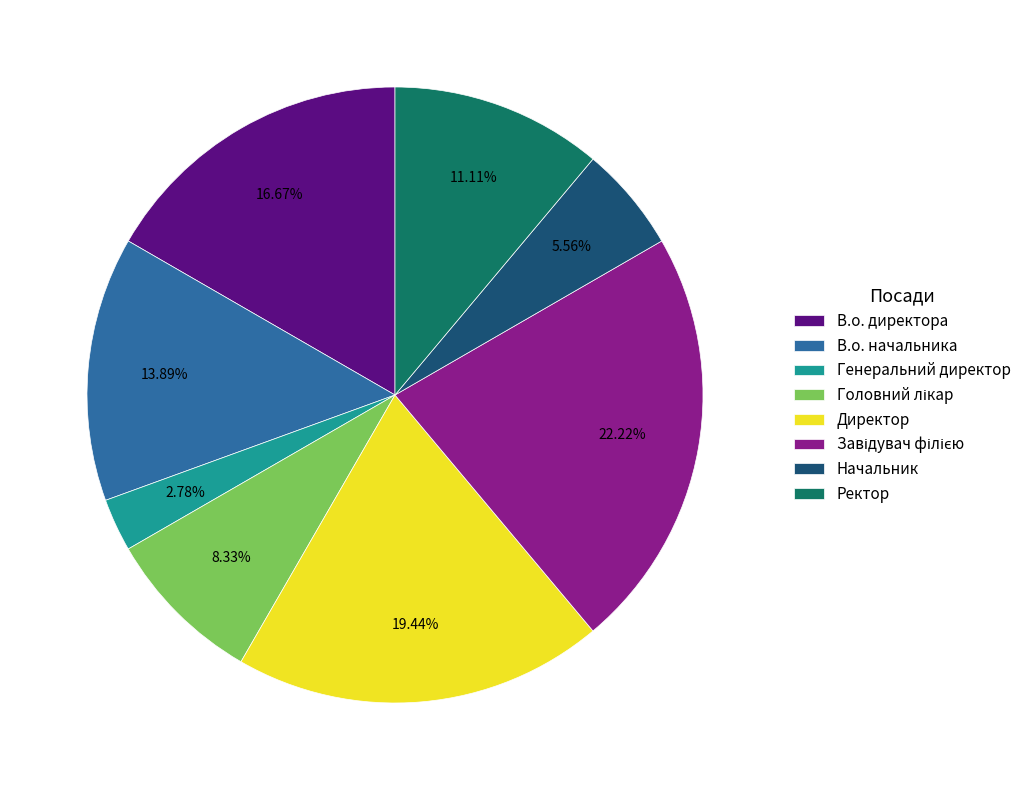

Which slice is the smallest?

Генеральний директор